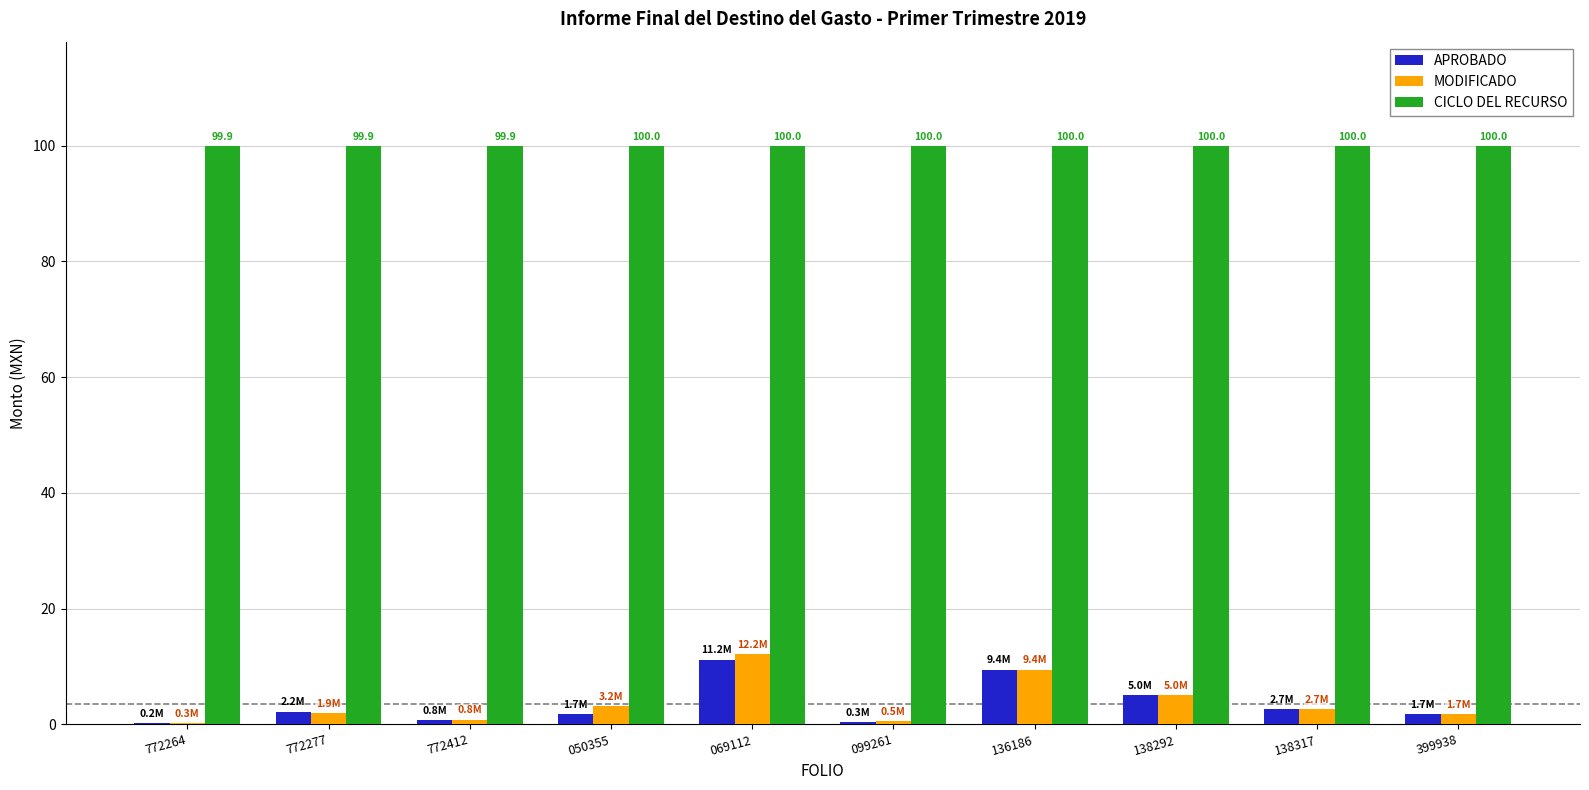

Is the value of MODIFICADO at 138317 greater than the value of APROBADO at 138292?

No